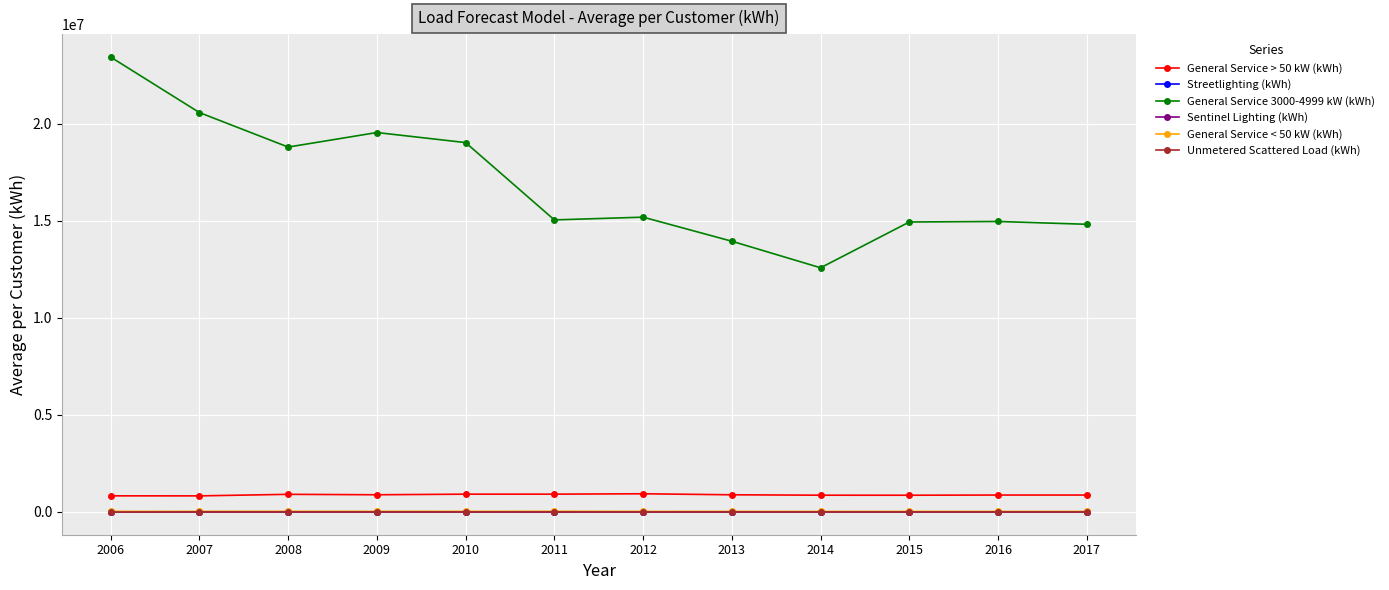

What is the value of the Streetlighting (kWh) point at the 9th from the left?

477.7